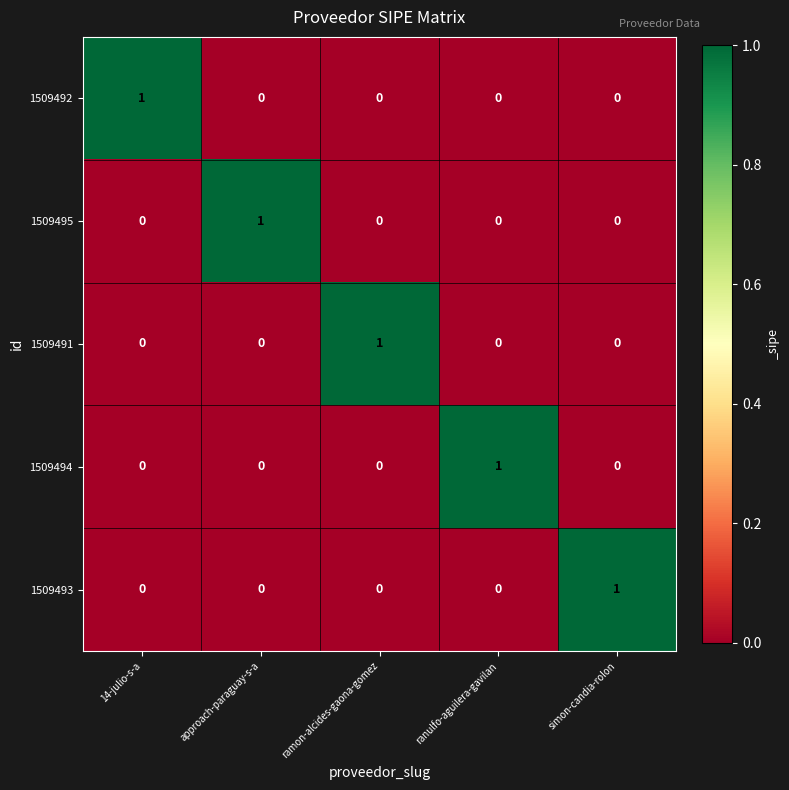

Is the value of 1509491 at ramon-alcides-gaona-gomez greater than the value of 1509494 at simon-candia-rolon?

Yes